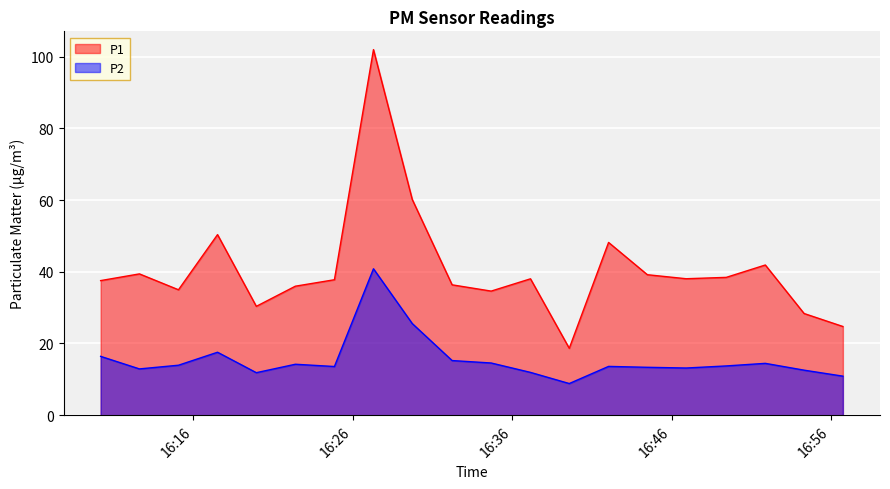

Reading right to left, extract all data points from this chart.

P1: 24.7	28.4	41.9	38.4	38.0	39.2	48.2	18.6	38.0	34.6	36.4	60.1	102.0	37.8	36.0	30.4	50.4	35.0	39.4	37.5
P2: 10.9	12.6	14.4	13.7	13.2	13.3	13.6	8.8	11.9	14.6	15.2	25.6	40.8	13.6	14.2	11.8	17.6	13.9	12.9	16.4